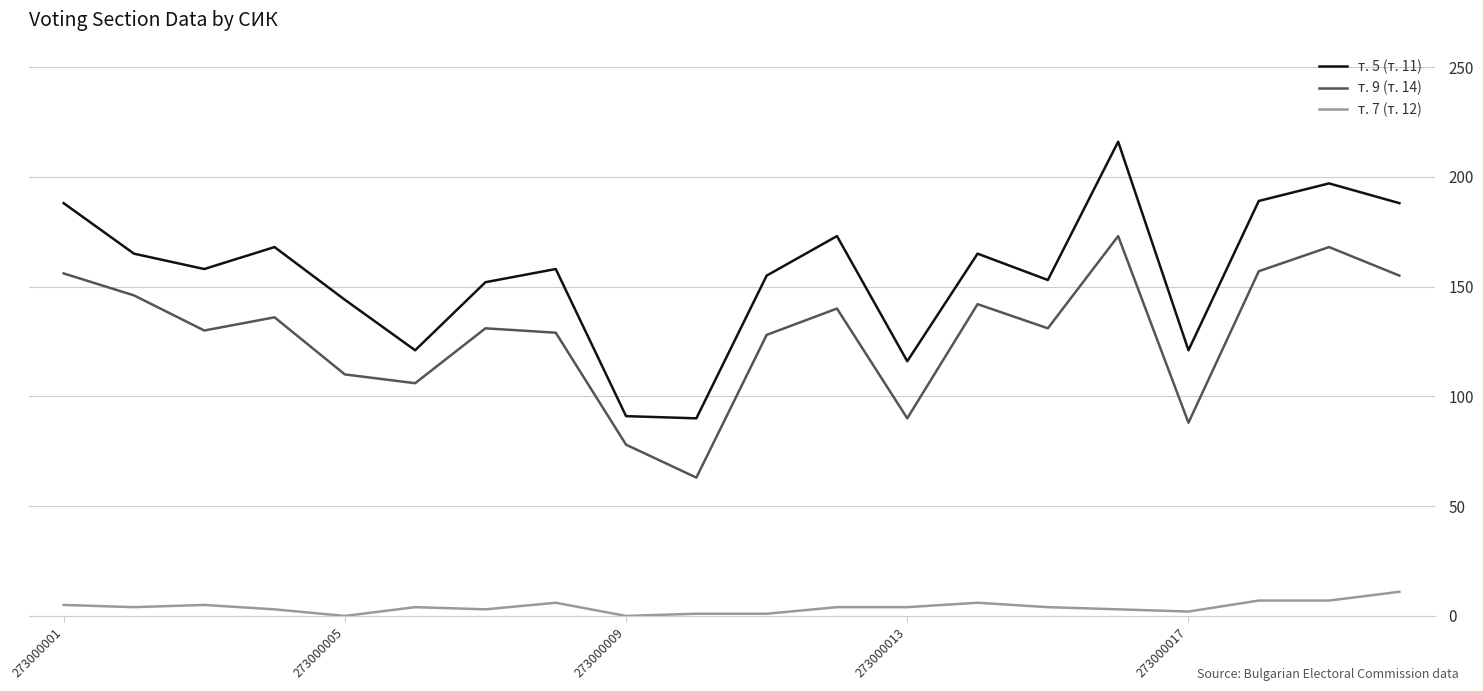

Rank the series by their maximum value, from highest to lowest.

т. 5 (т. 11), т. 9 (т. 14), т. 7 (т. 12)